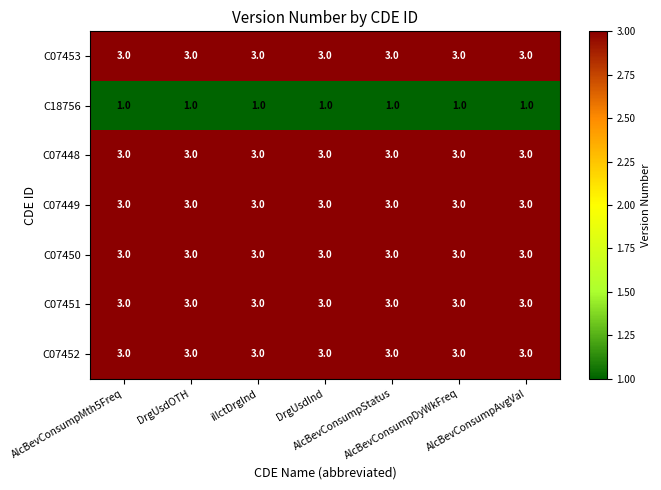

What is the maximum value for C07449?

3